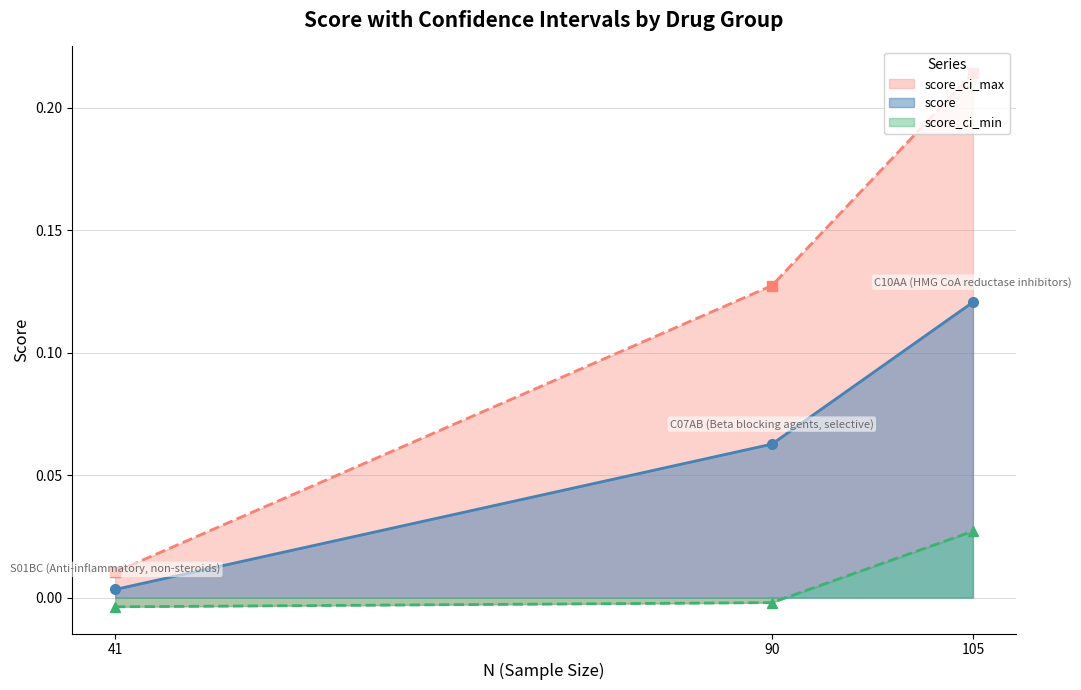

The value of score at 105 is 0.0. True or false?

False